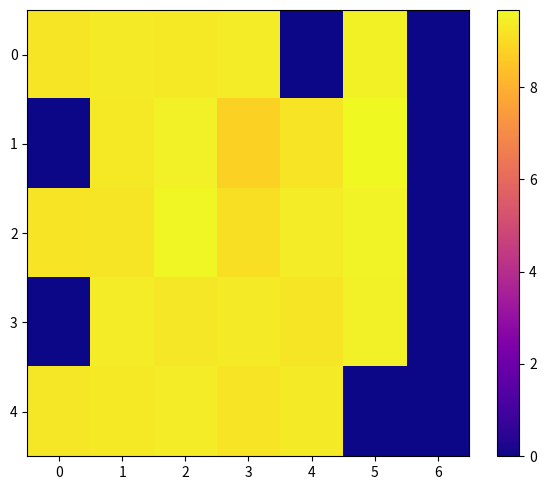

What is the total value across all series at 0?

27.7